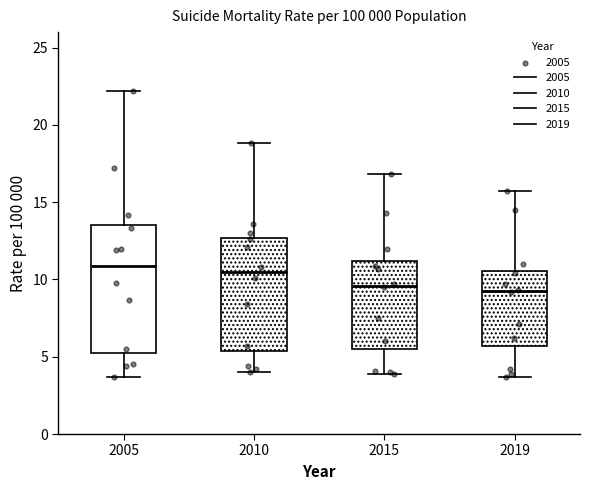

Comparing the boxes themselves (not the whiskers), which one is the tallest?

2005